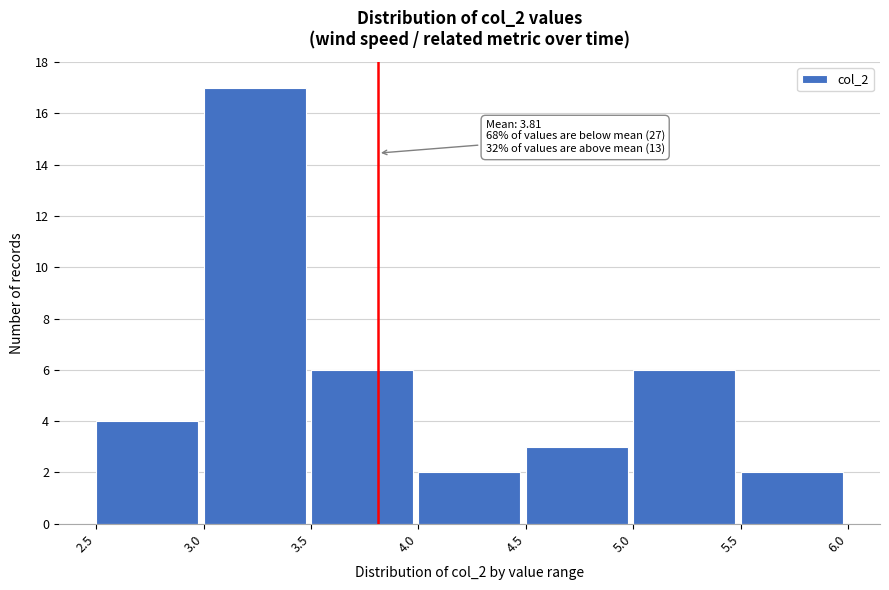

Which range on the x-axis has the tallest bar?

3.0 to 3.5